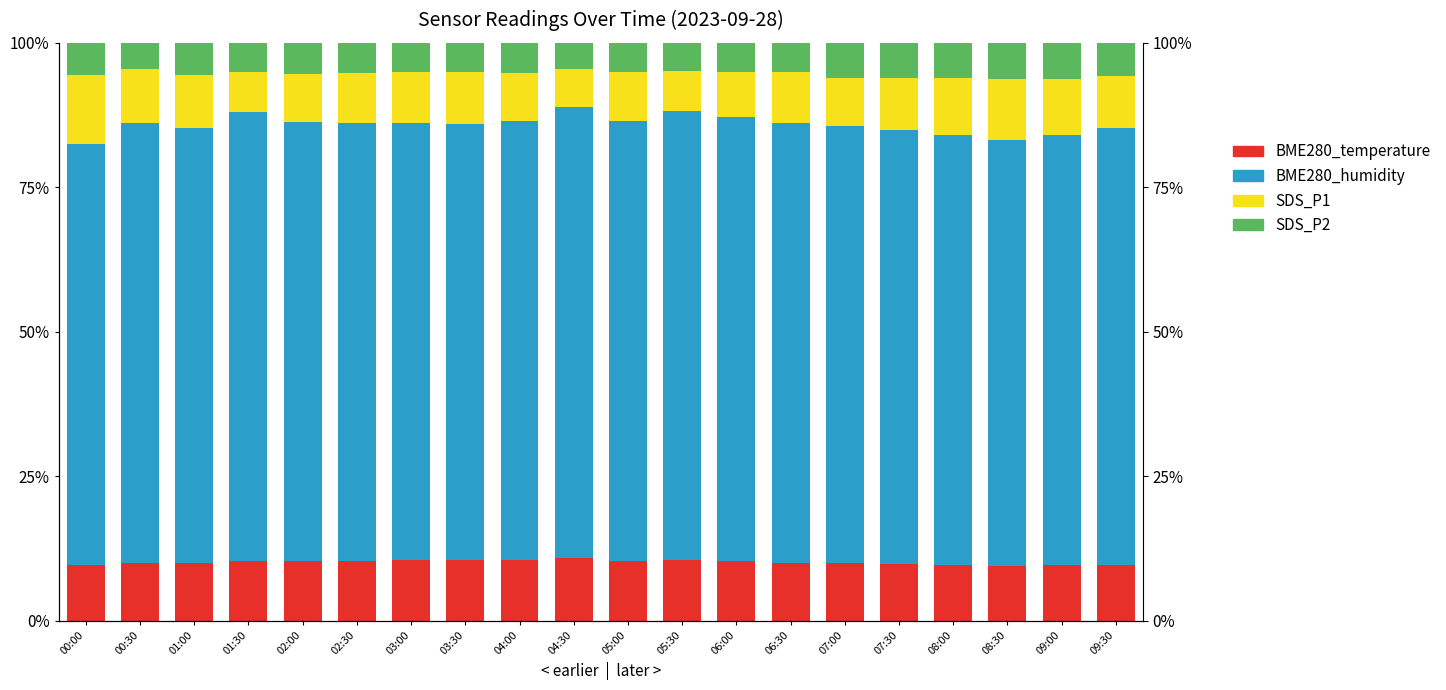

What value does the SDS_P1 series have at 03:00?

8.9